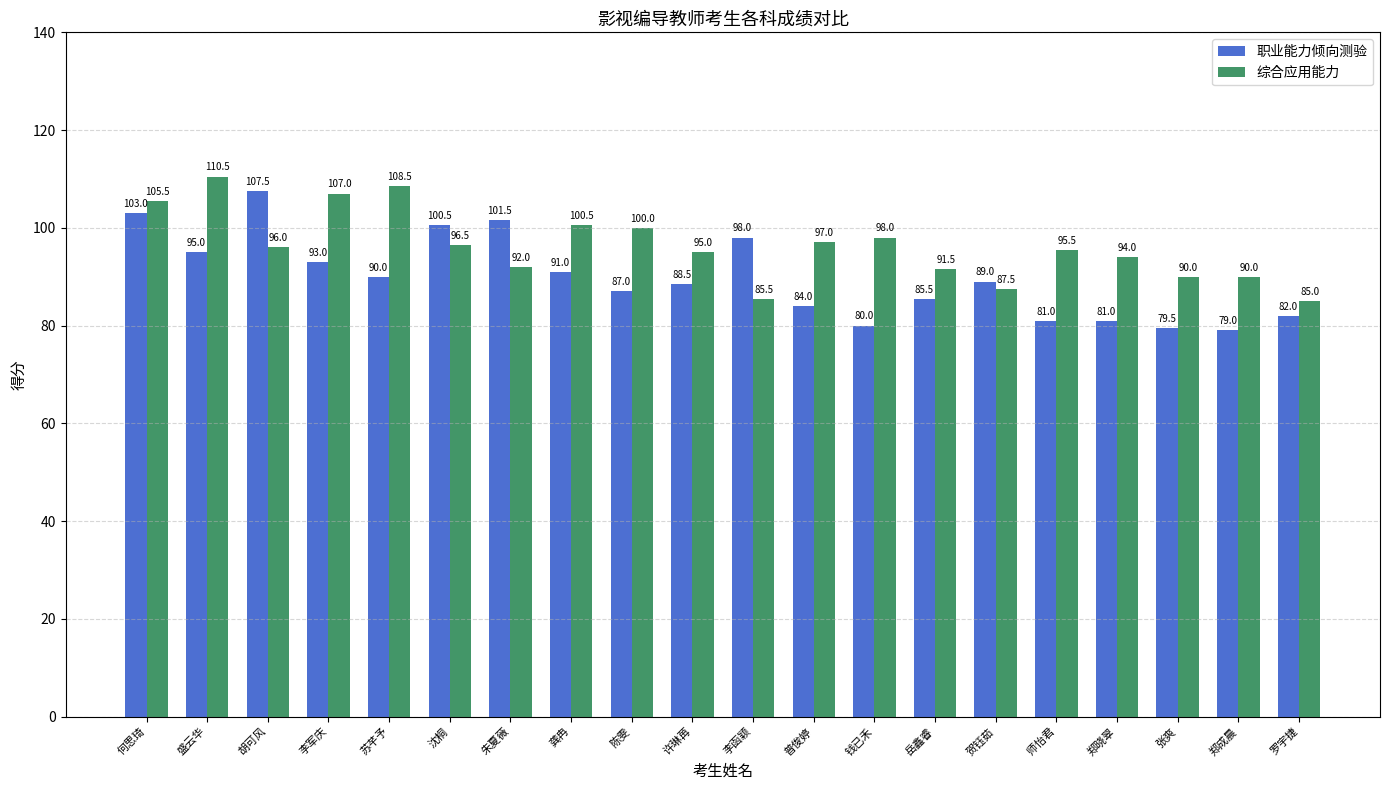

What position from the right is 普俊婷?

9